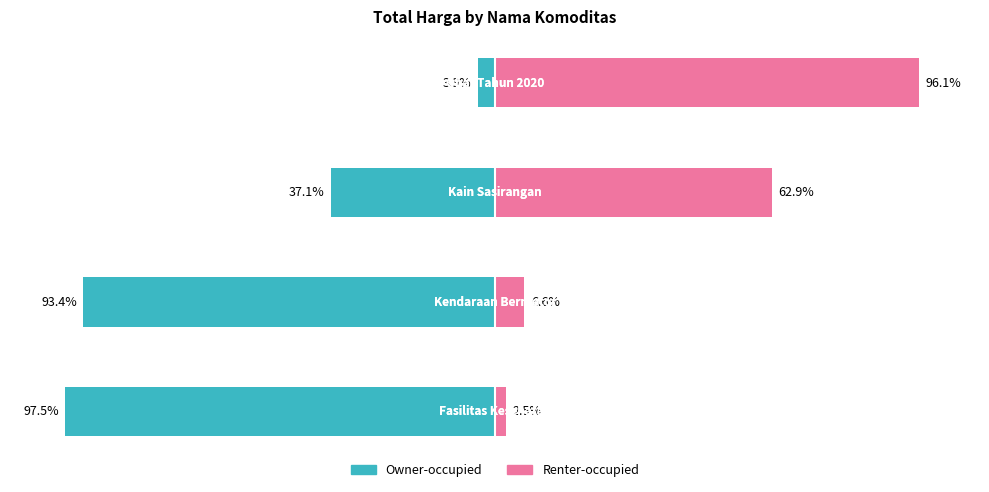

What is the average value of the Owner-occupied series?

-58.0